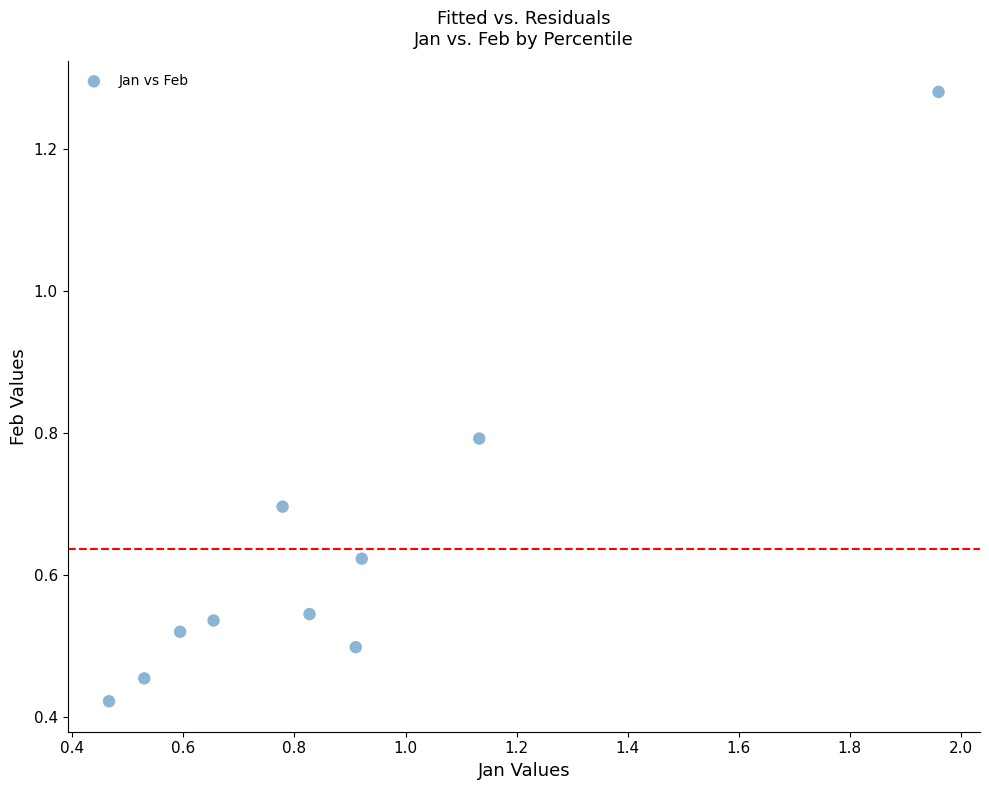

What is the average X value?

0.9